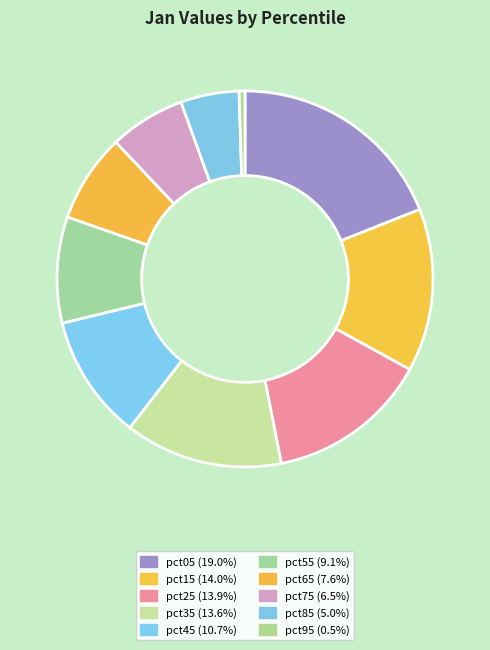

How many segments does this pie chart have?

10